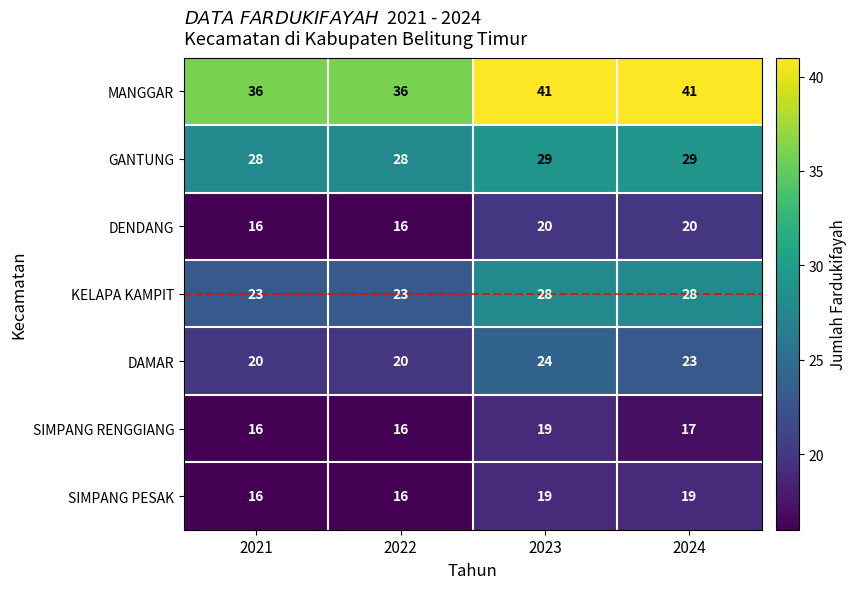

What is the difference between the highest and lowest values at 2024?

24